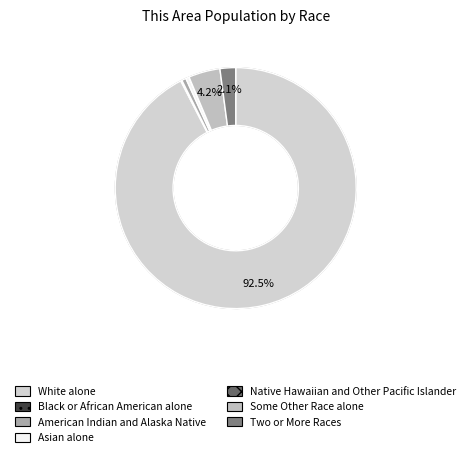

True or false: Asian alone accounts for 1% of the total.

False